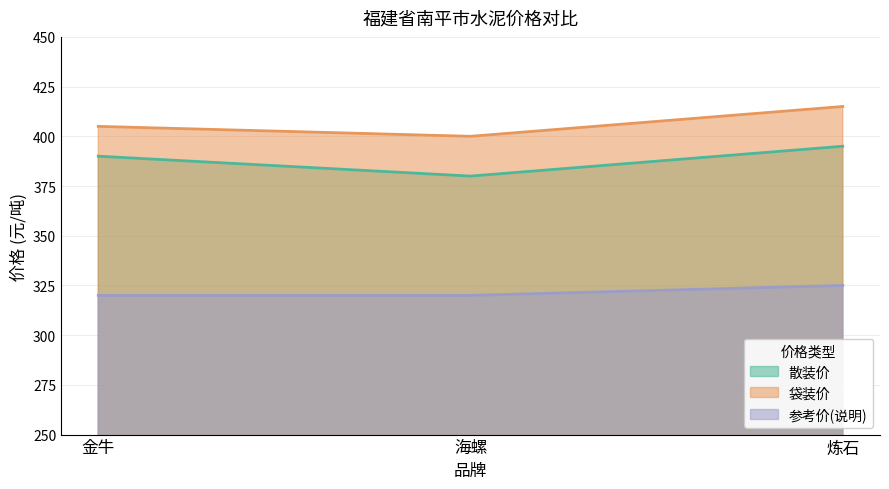

Which series has the widest spread of values?

散装价